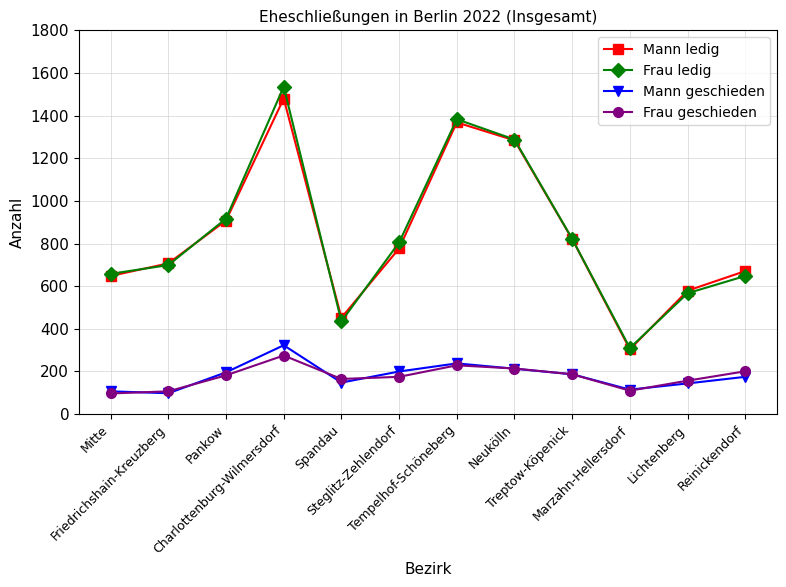

Which series has the largest range (max minus min)?

Frau ledig